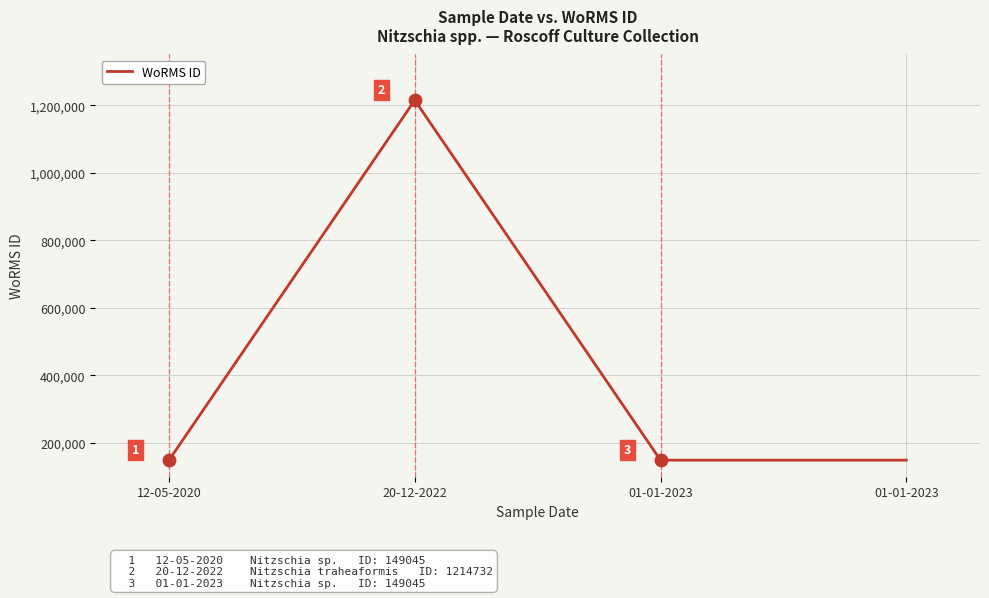

What is the change in value from 20-12-2022 to 01-01-2023?

-1065687